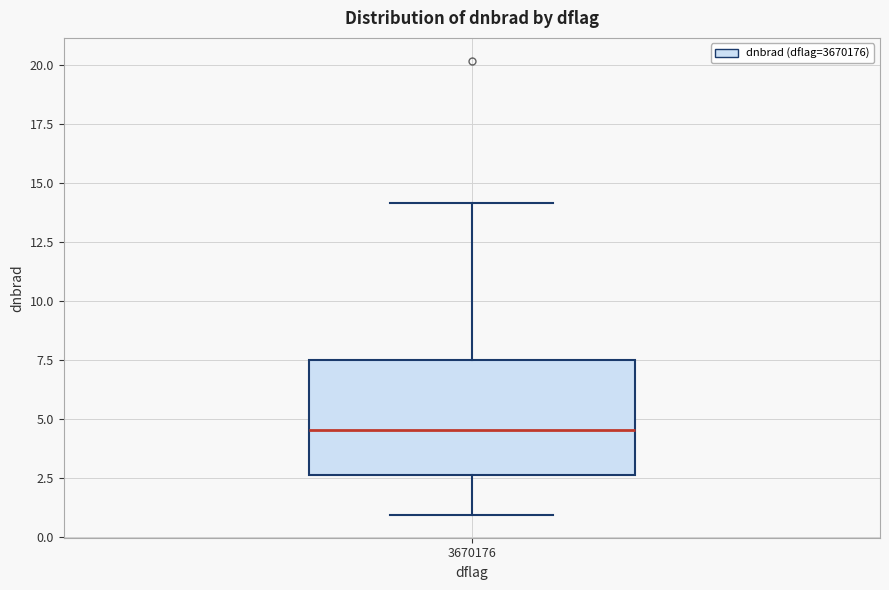

Read this box plot against the y-axis: the position of the median line, the range covered by the box, and the ends of both whiskers. The values are not printed on the chart, so give them approximately, as read against the axis.

median 4.5, box 2.5 to 7.5, whiskers 1.0 to 14.0